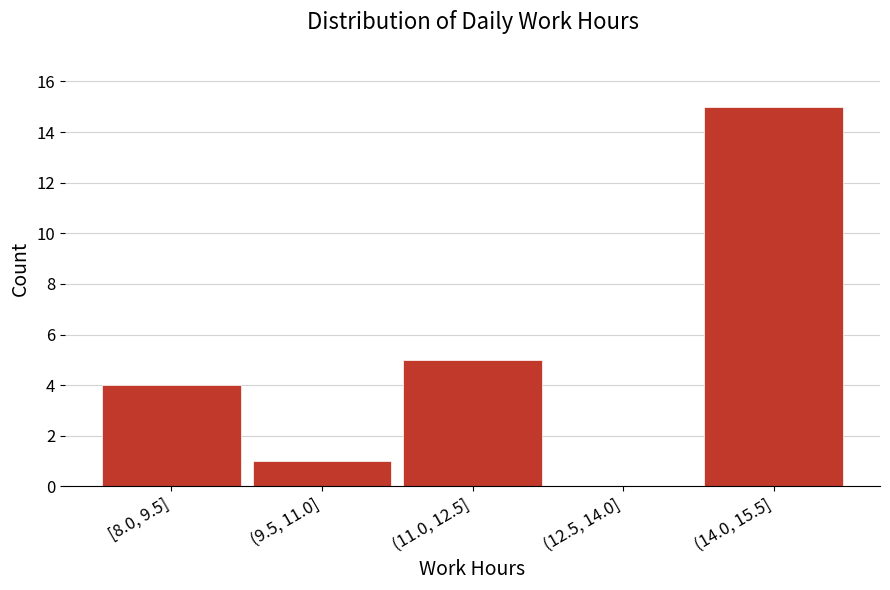

Reading right to left, extract all data points from this chart.

(14.0, 15.5]=15	(12.5, 14.0]=0	(11.0, 12.5]=5	(9.5, 11.0]=1	[8.0, 9.5]=4